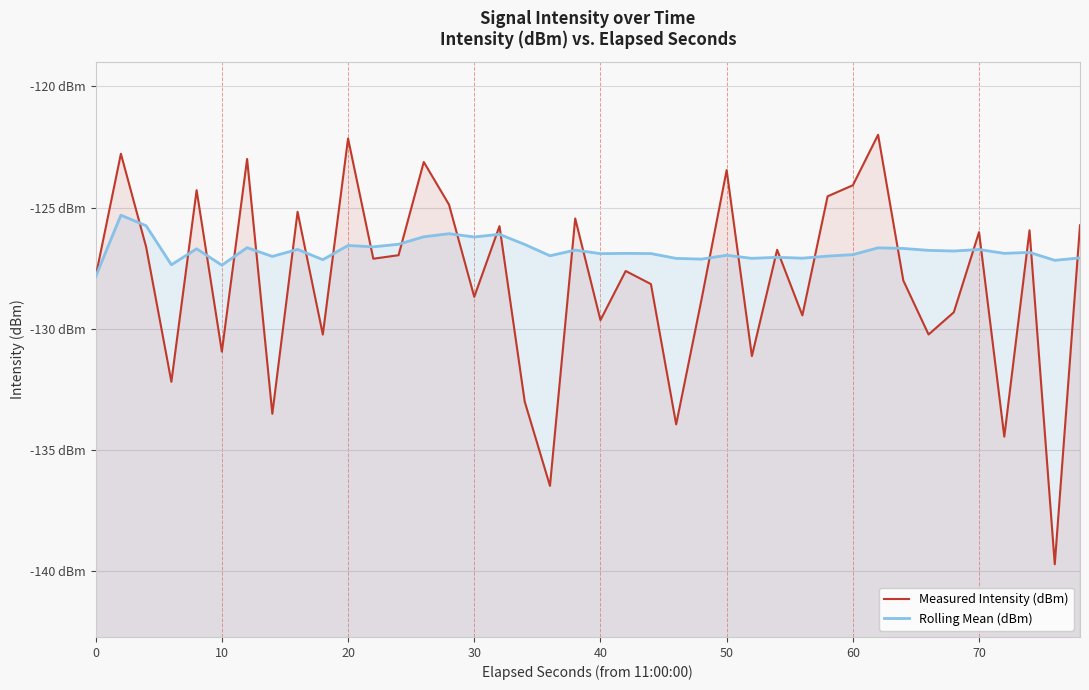

At how many categories does at least one series exceed -123?

4